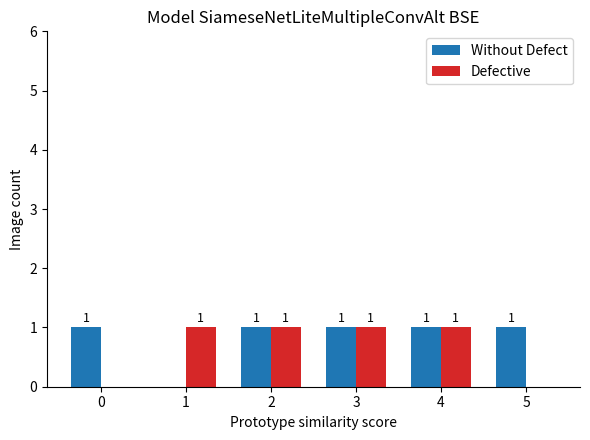

What is the highest value of the Without Defect series?

1